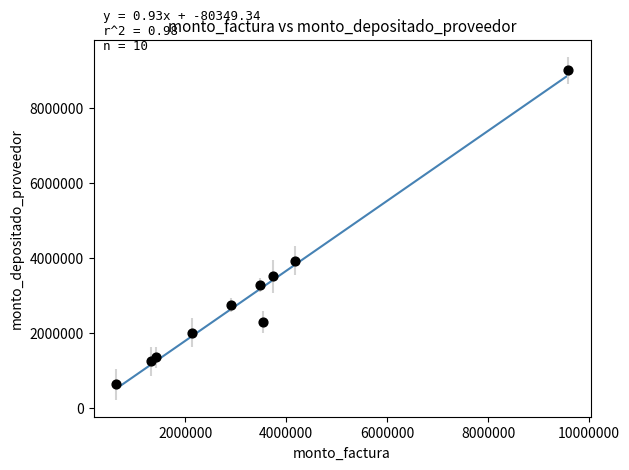

What Y value in the scatter plot is closest to 4823777?

3933099